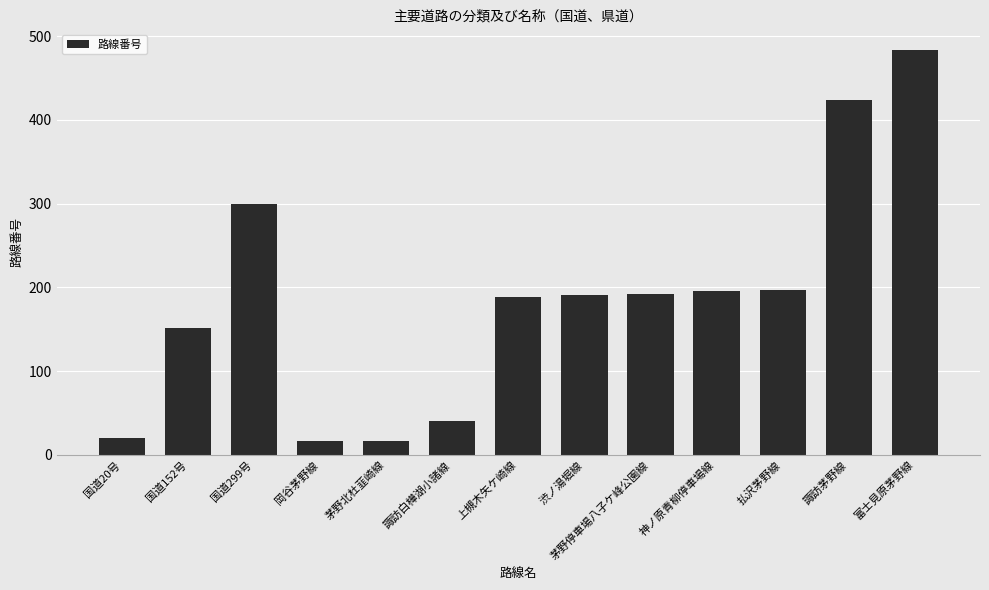

How many bars are there in total?

13